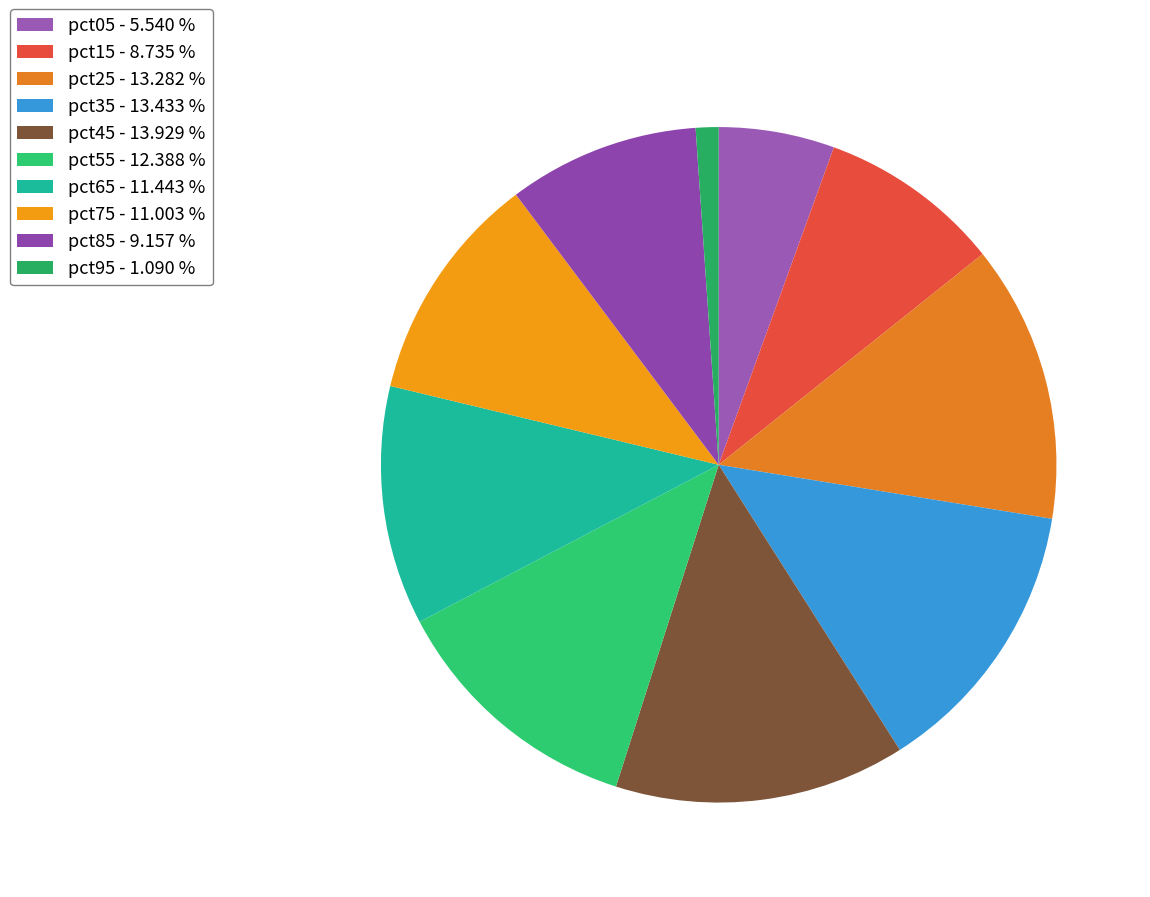

What is the smallest slice in the pie chart?

pct95